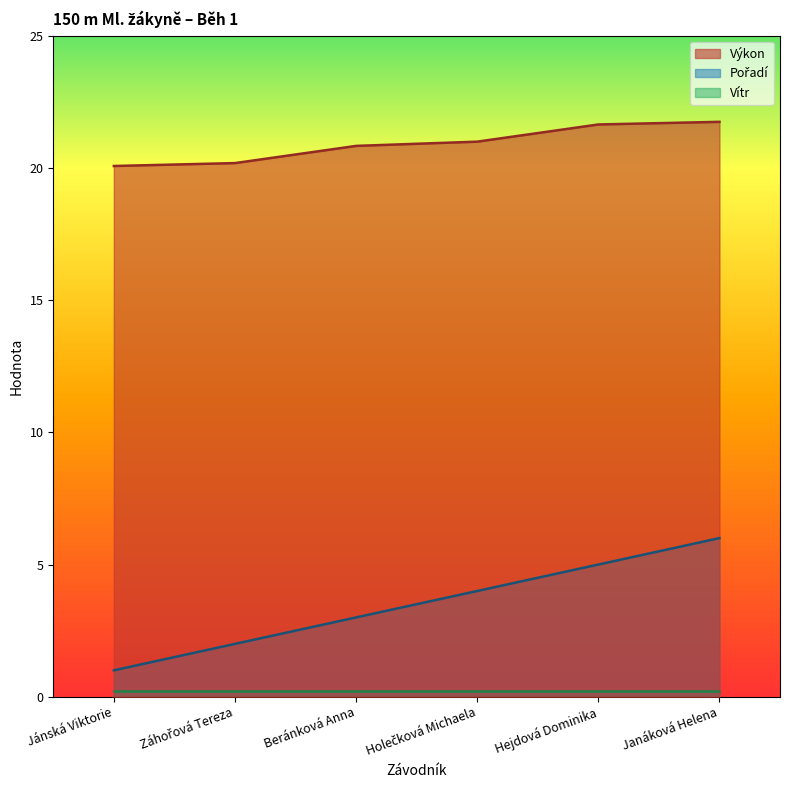

Which category has the highest value across all series?

Janáková Helena